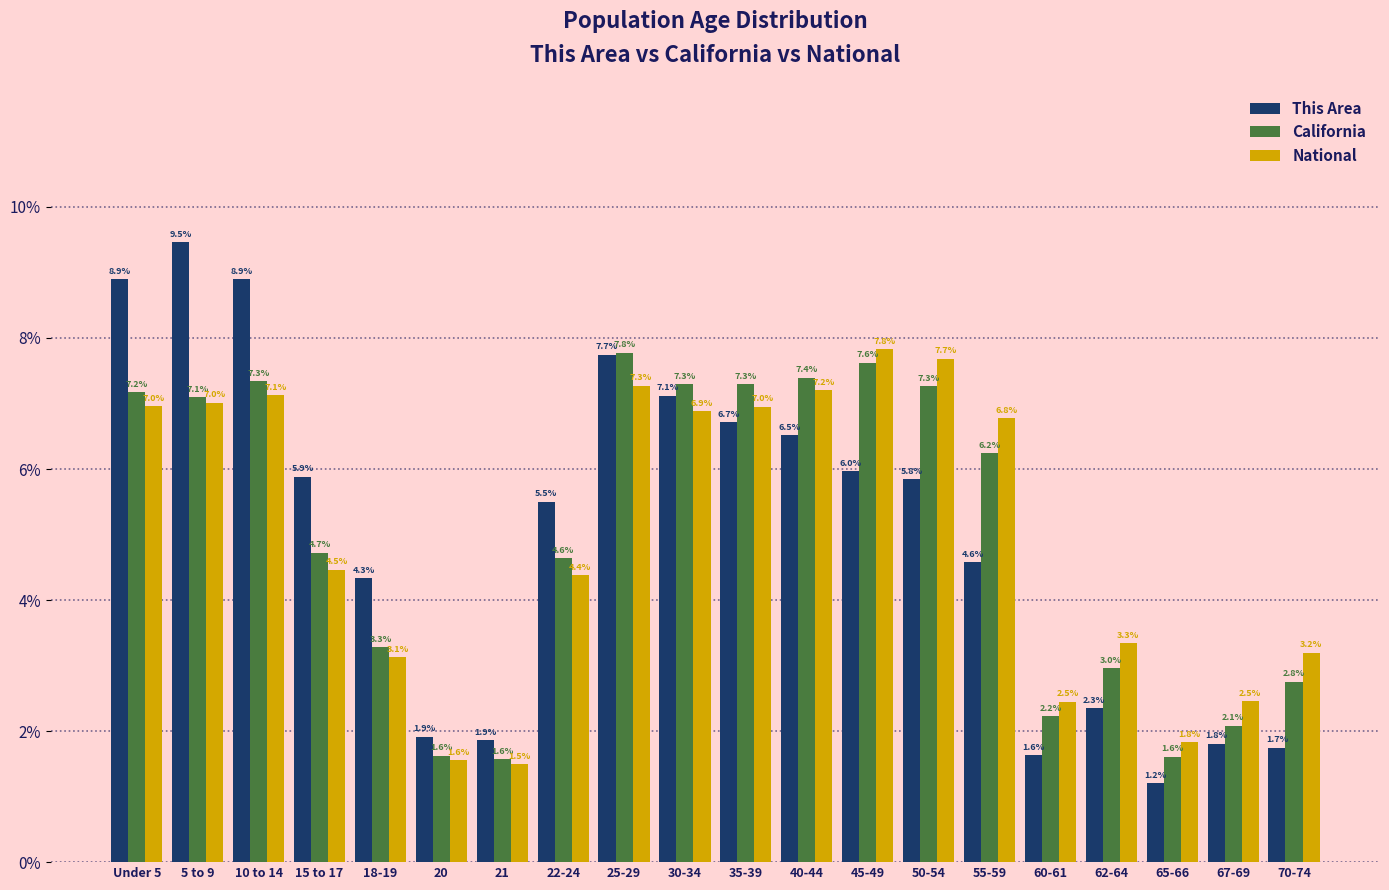

Reading left to right, list all the values displayed in this chart.

This Area: Under 5=8.9	5 to 9=9.5	10 to 14=8.9	15 to 17=5.9	18-19=4.3	20=1.9	21=1.9	22-24=5.5	25-29=7.7	30-34=7.1	35-39=6.7	40-44=6.5	45-49=6.0	50-54=5.8	55-59=4.6	60-61=1.6	62-64=2.3	65-66=1.2	67-69=1.8	70-74=1.7
California: Under 5=7.2	5 to 9=7.1	10 to 14=7.3	15 to 17=4.7	18-19=3.3	20=1.6	21=1.6	22-24=4.6	25-29=7.8	30-34=7.3	35-39=7.3	40-44=7.4	45-49=7.6	50-54=7.3	55-59=6.2	60-61=2.2	62-64=3.0	65-66=1.6	67-69=2.1	70-74=2.8
National: Under 5=7.0	5 to 9=7.0	10 to 14=7.1	15 to 17=4.5	18-19=3.1	20=1.6	21=1.5	22-24=4.4	25-29=7.3	30-34=6.9	35-39=7.0	40-44=7.2	45-49=7.8	50-54=7.7	55-59=6.8	60-61=2.5	62-64=3.3	65-66=1.8	67-69=2.5	70-74=3.2